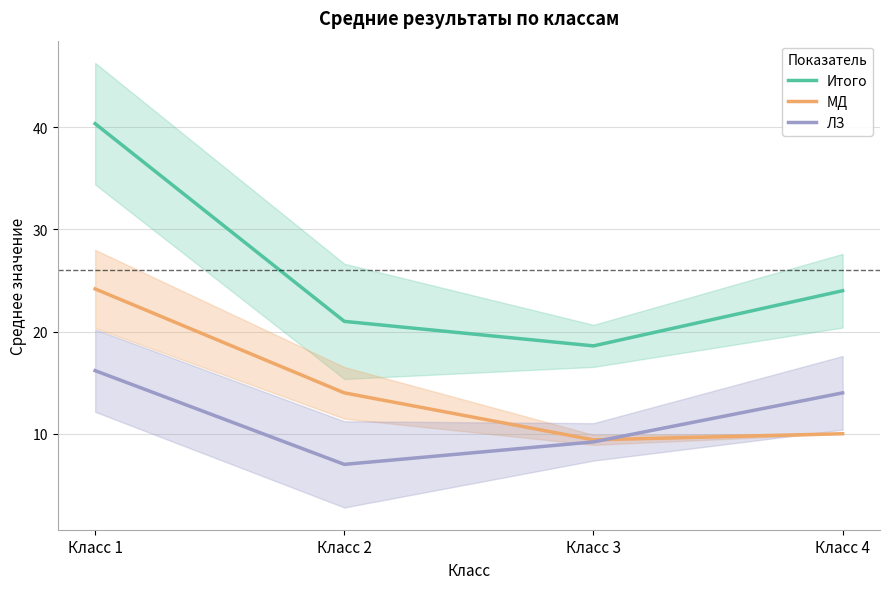

Which series has the largest total across all categories?

Итого